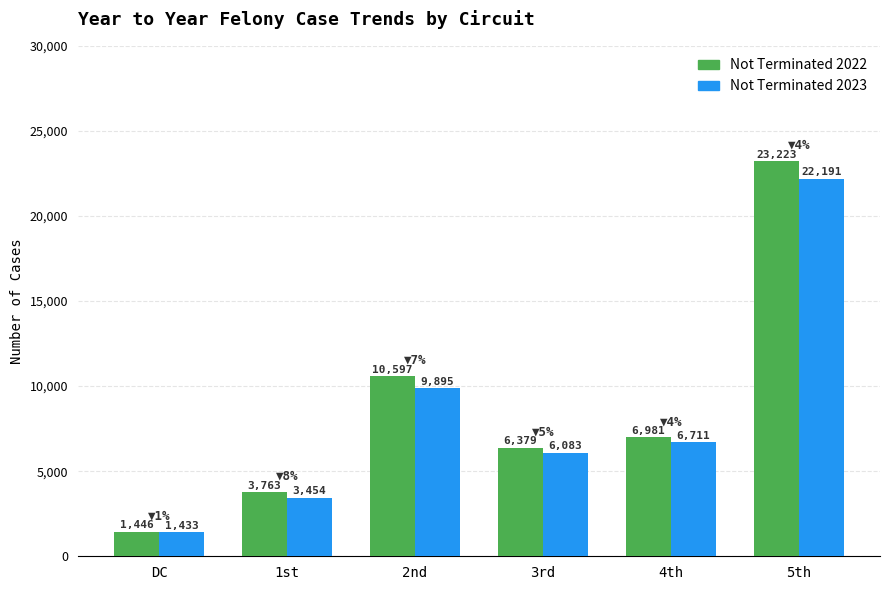

At which category is the sum across all series the highest?

5th